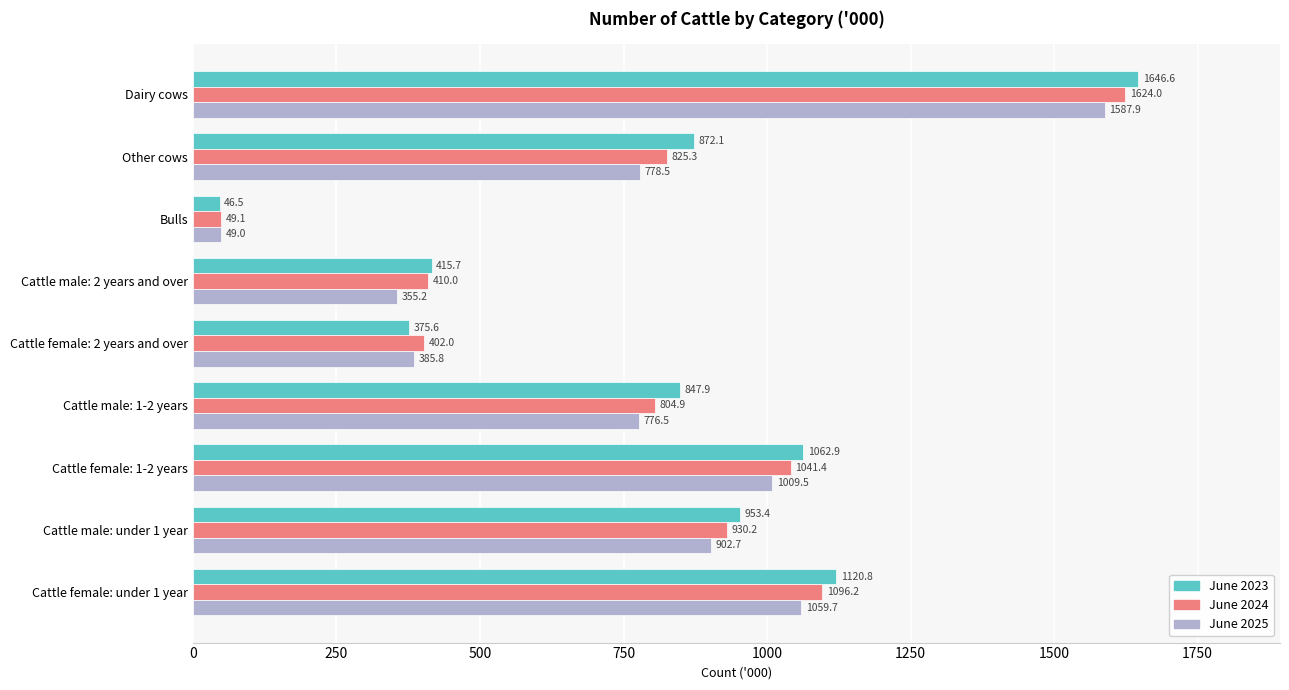

How many categories are shown in the chart?

9